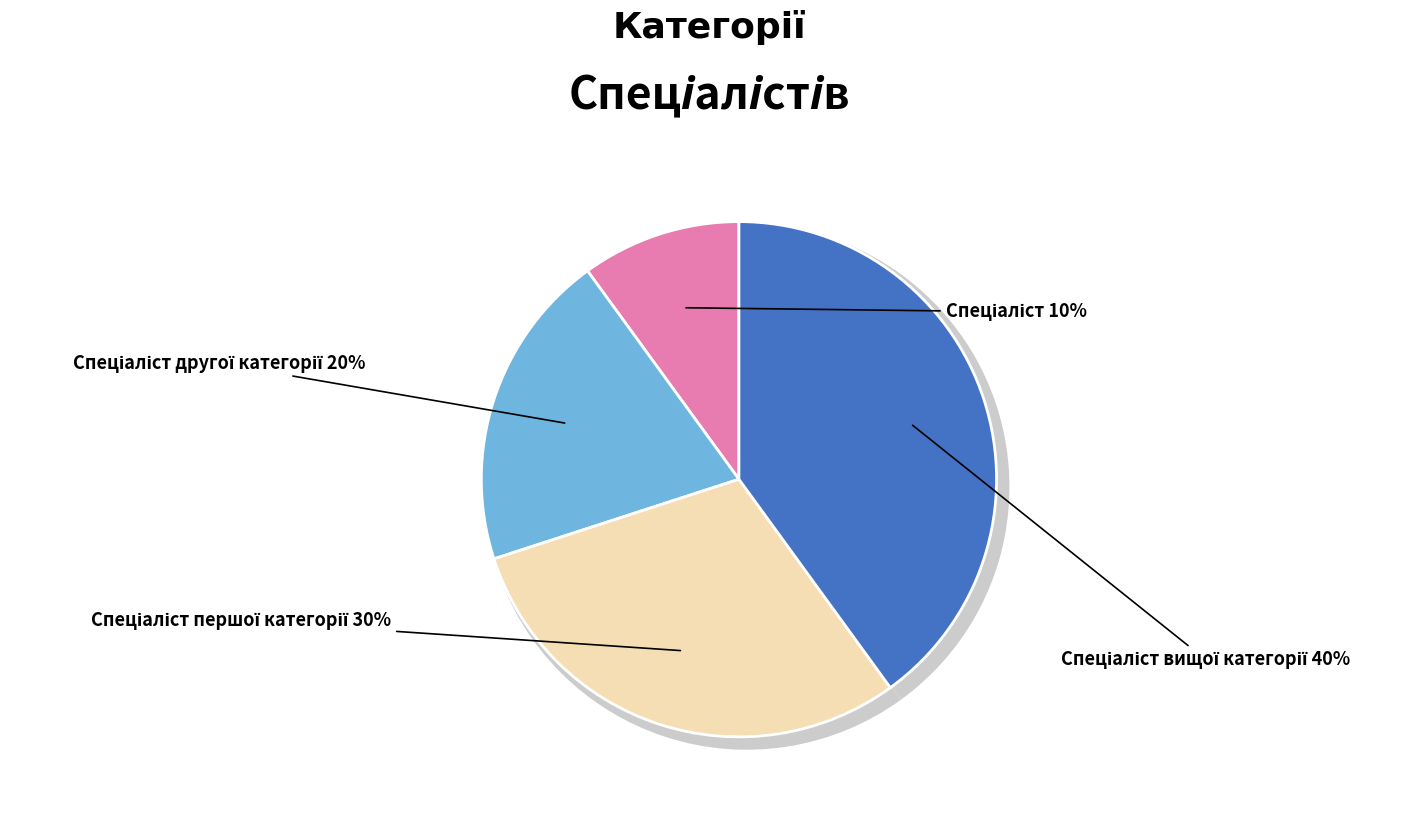

What is the total percentage of Спеціаліст and Спеціаліст другої категорії?

30.0%